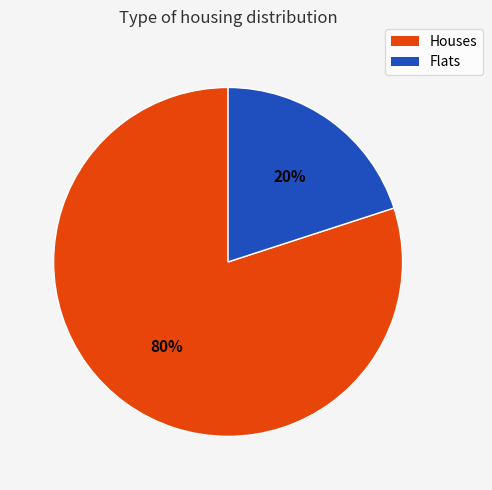

Does any single category account for the majority?

Yes